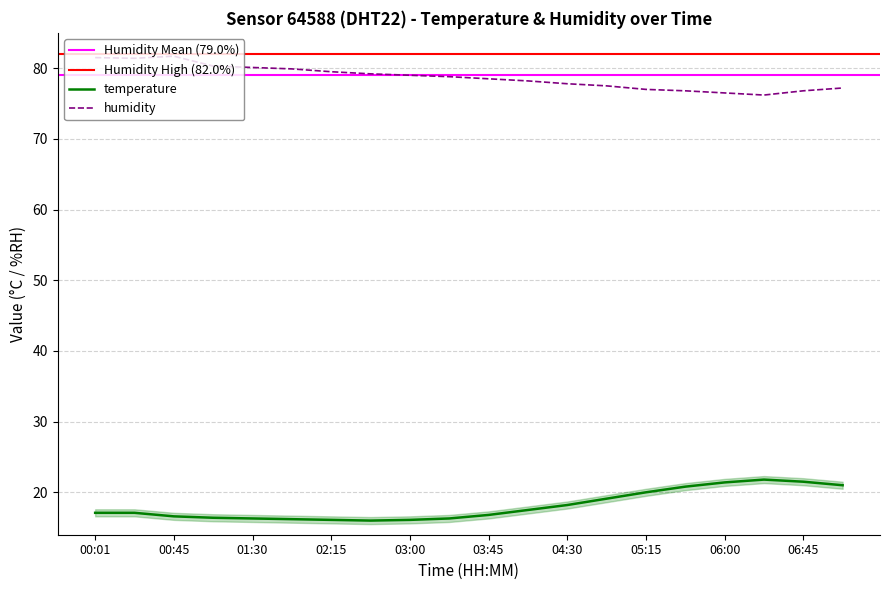

What is the label of the 2nd point from the left?

00:23